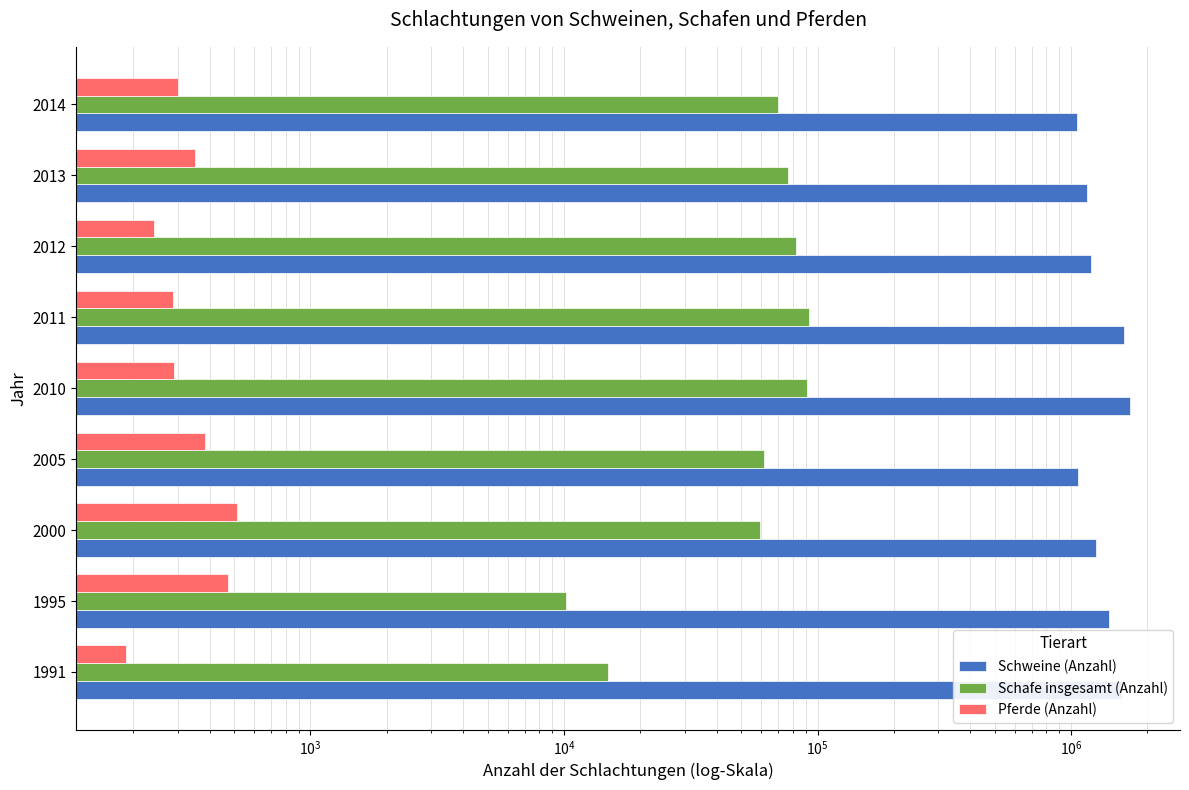

How many bars are there in each group?

3